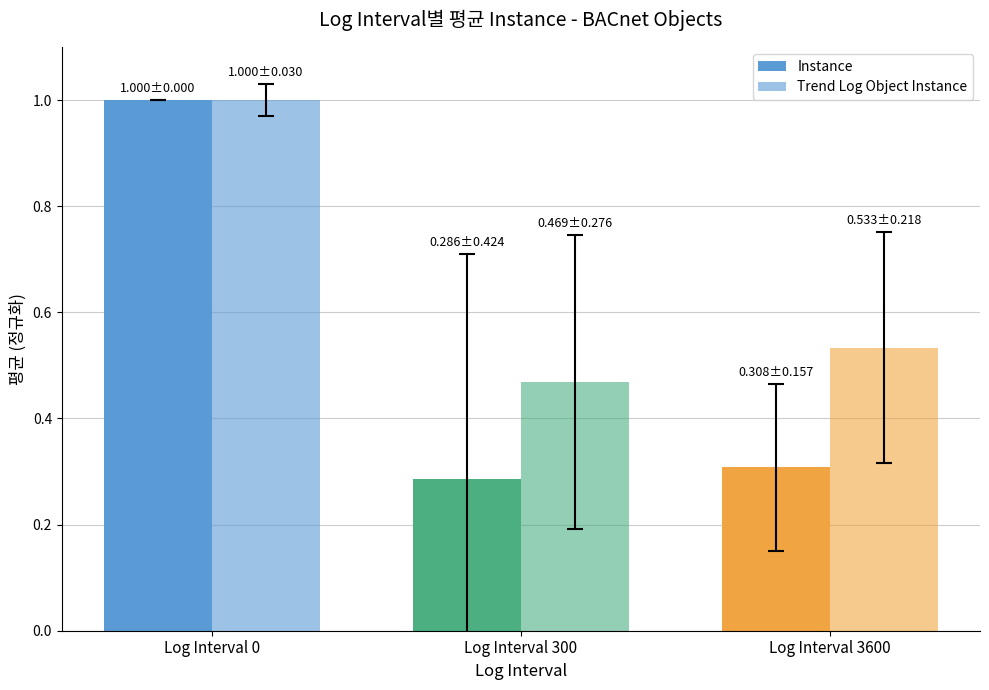

At which label is Trend Log Object Instance closest to 0?

Log Interval 300